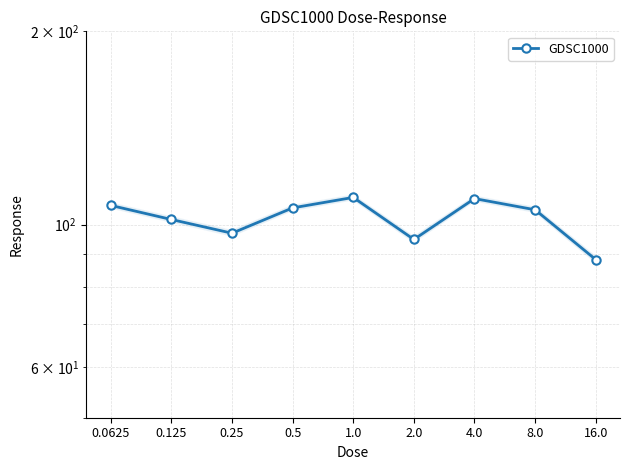

How many points are lower than both their immediate neighbors (excluding endpoints)?

2